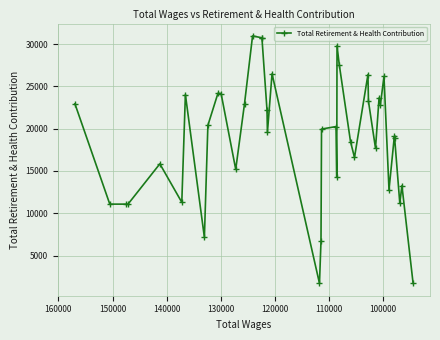

How many lines are shown in the chart?

1